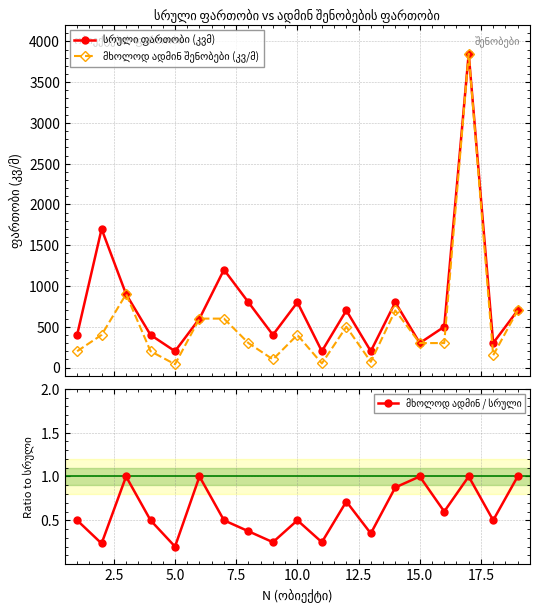

Rank the series by their average value, from lowest to highest.

მხოლოდ ადმინ / სრული, მხოლოდ ადმინ შენობები (კვ/მ), სრული ფართობი (კვმ)